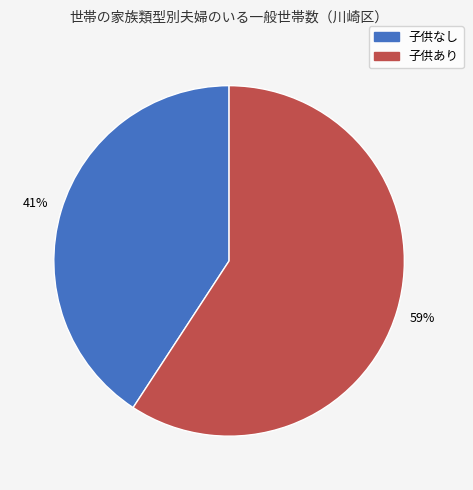

What percentage is the 子供あり slice, to the nearest percent?

59%